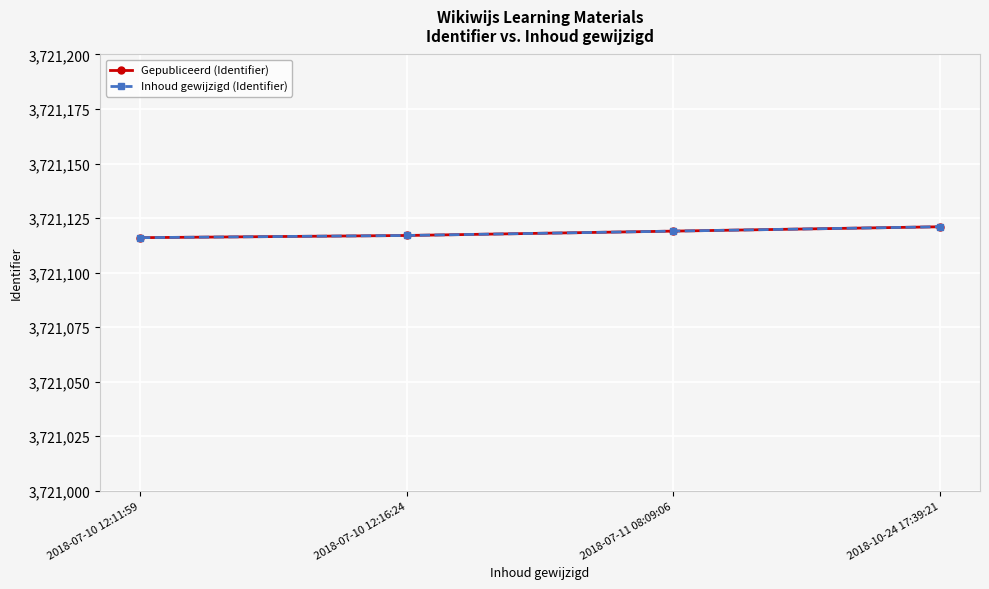

Is it true that Inhoud gewijzigd (Identifier) equals 1136307 at 2018-07-10 12:11:59?

False